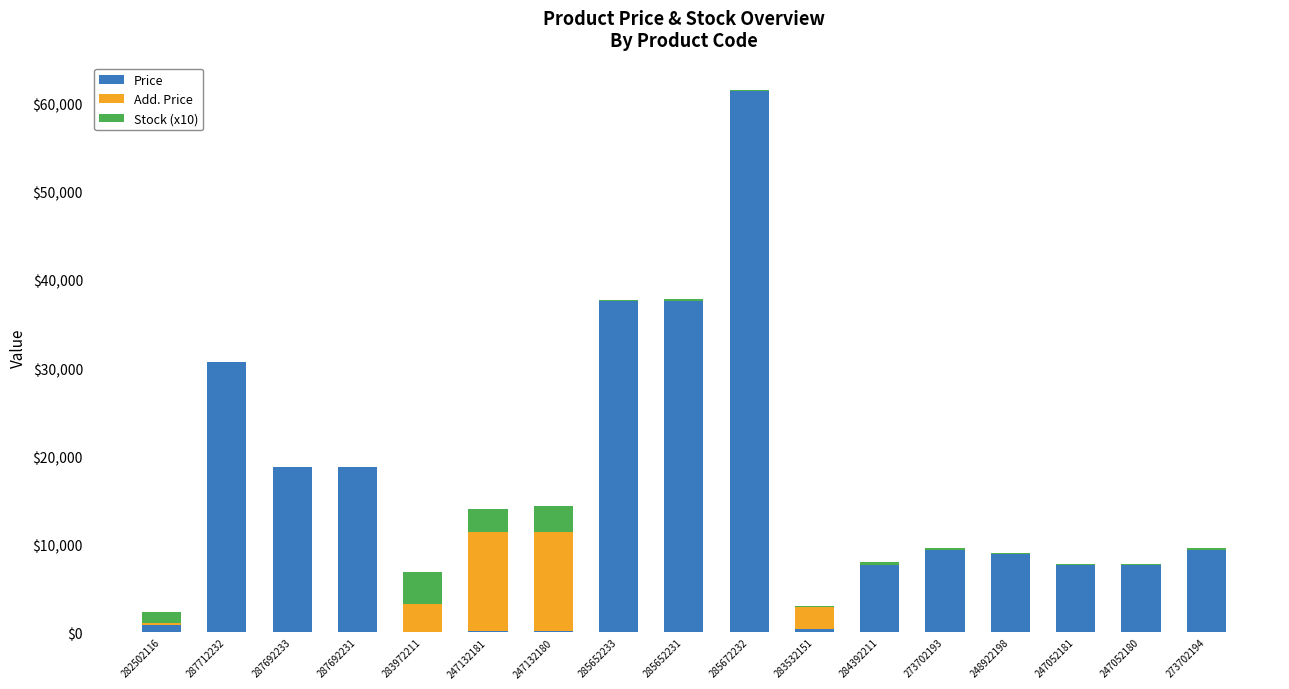

At which label does Price reach its peak?

285672232